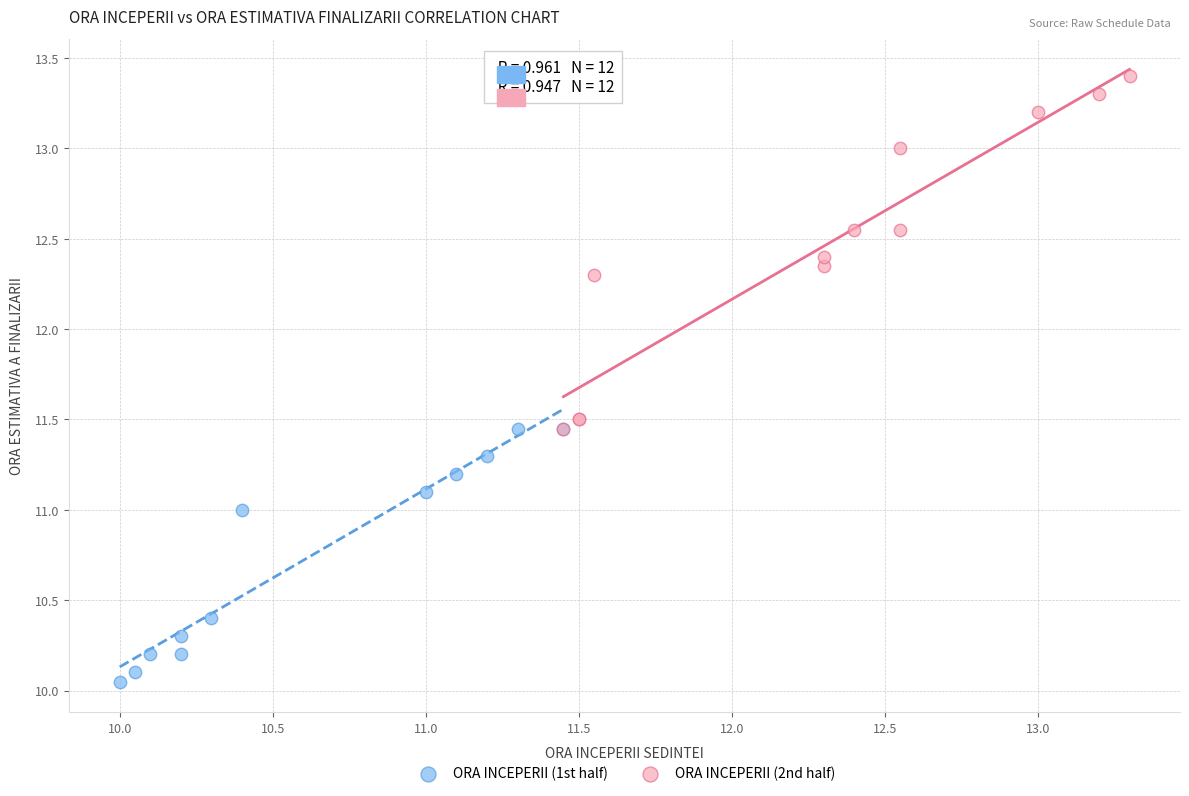

Which series has the widest spread of Y values?

ORA INCEPERII (2nd half)